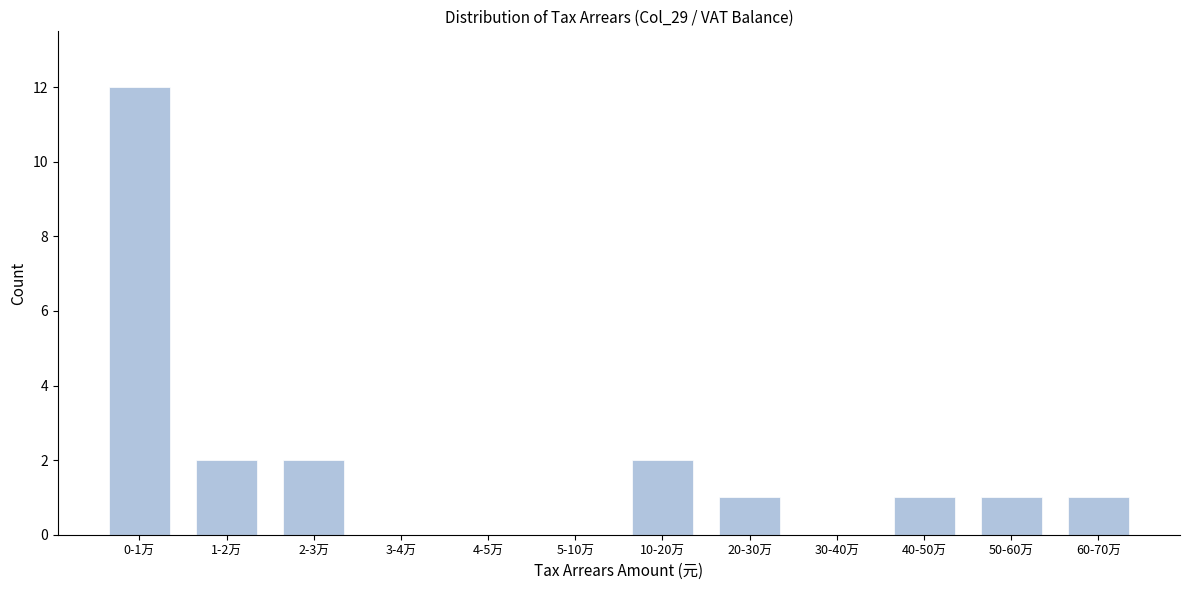

Reading left to right, extract all data points from this chart.

0-1万=12	1-2万=2	2-3万=2	3-4万=0	4-5万=0	5-10万=0	10-20万=2	20-30万=1	30-40万=0	40-50万=1	50-60万=1	60-70万=1